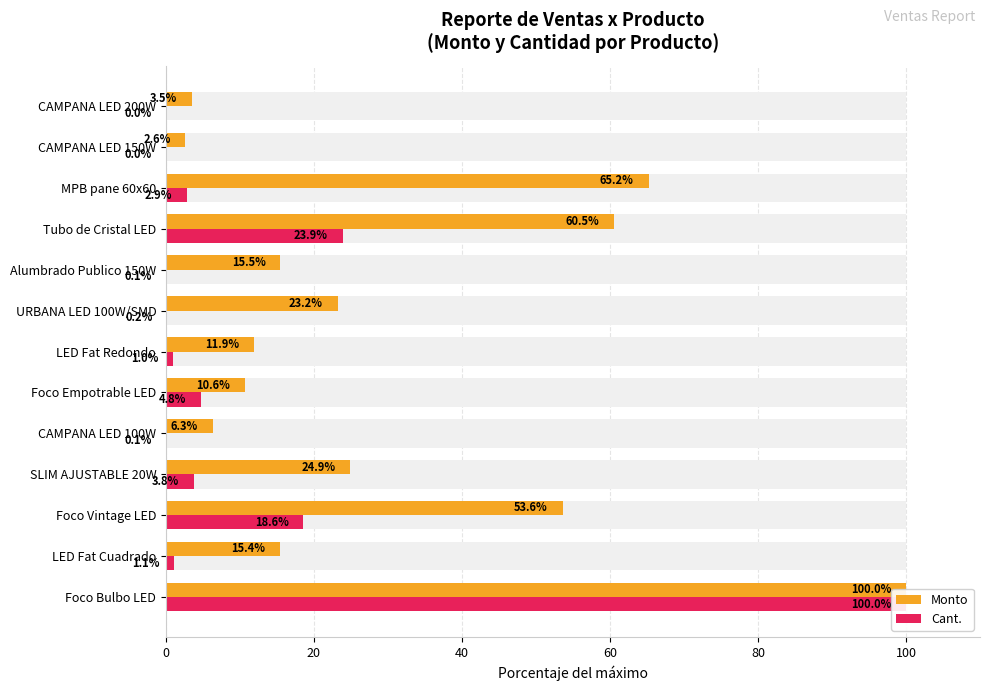

Count the number of data series in this chart.

2